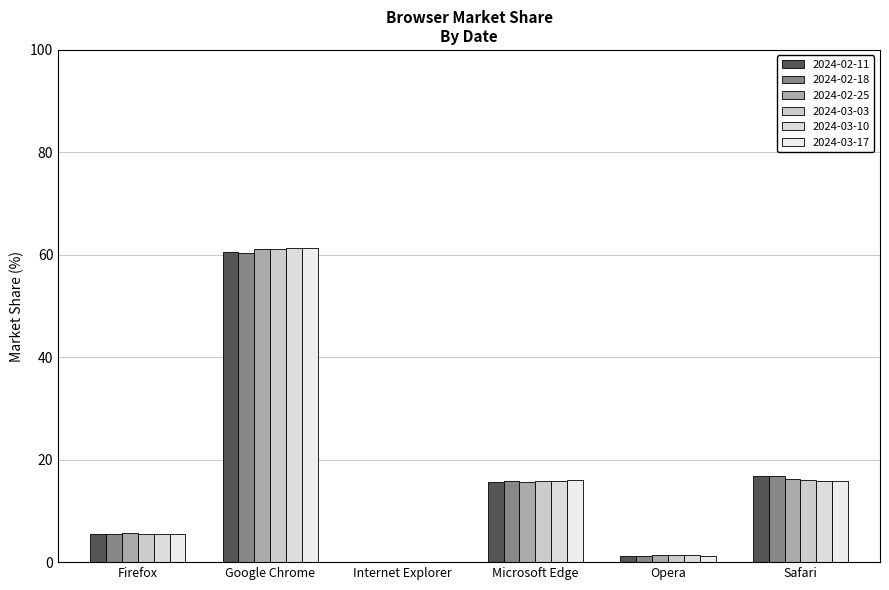

What is the label of the 5th bar from the right?

Google Chrome